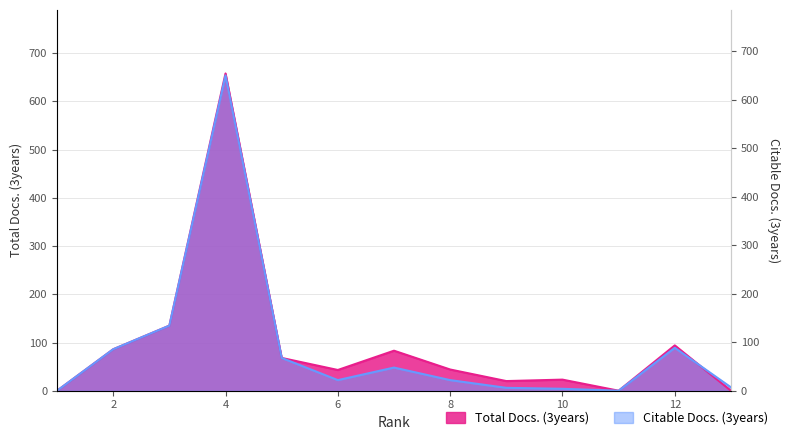

Reading left to right, extract all data points from this chart.

Total Docs. (3years): 1=0	2=86	3=135	4=658	5=68	6=43	7=83	8=44	9=20	10=23	11=0	12=94	13=0
Citable Docs. (3years): 1=0	2=86	3=135	4=654	5=68	6=22	7=48	8=22	9=6	10=4	11=0	12=89	13=7